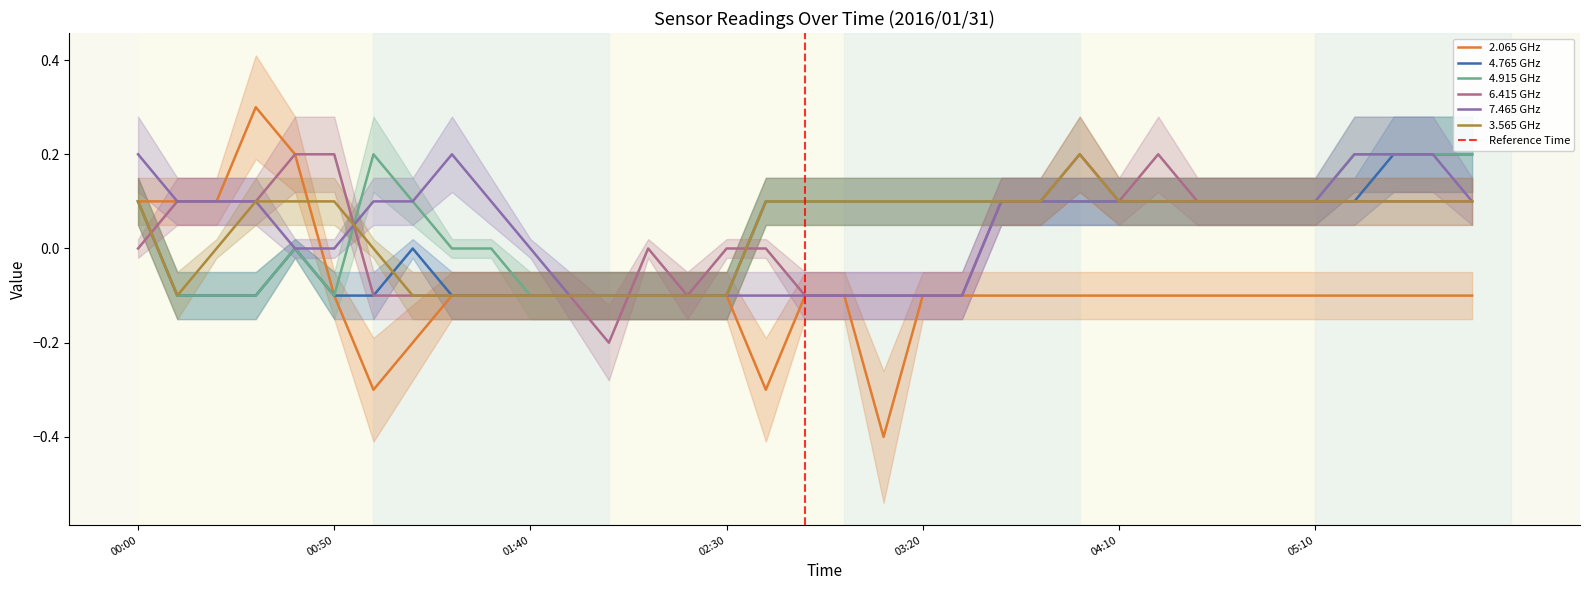

Between 01:20 and 02:30, which series saw the biggest shift?

7.465